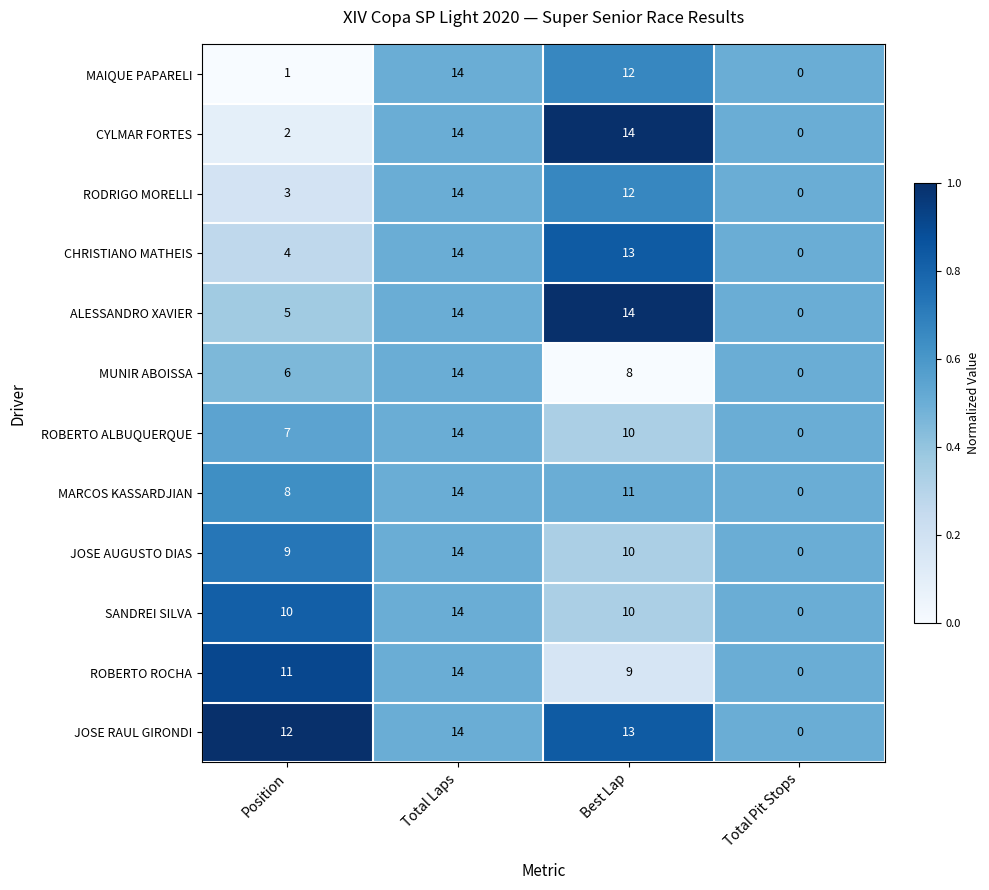

Where is RODRIGO MORELLI nearest to the value 7?

Position